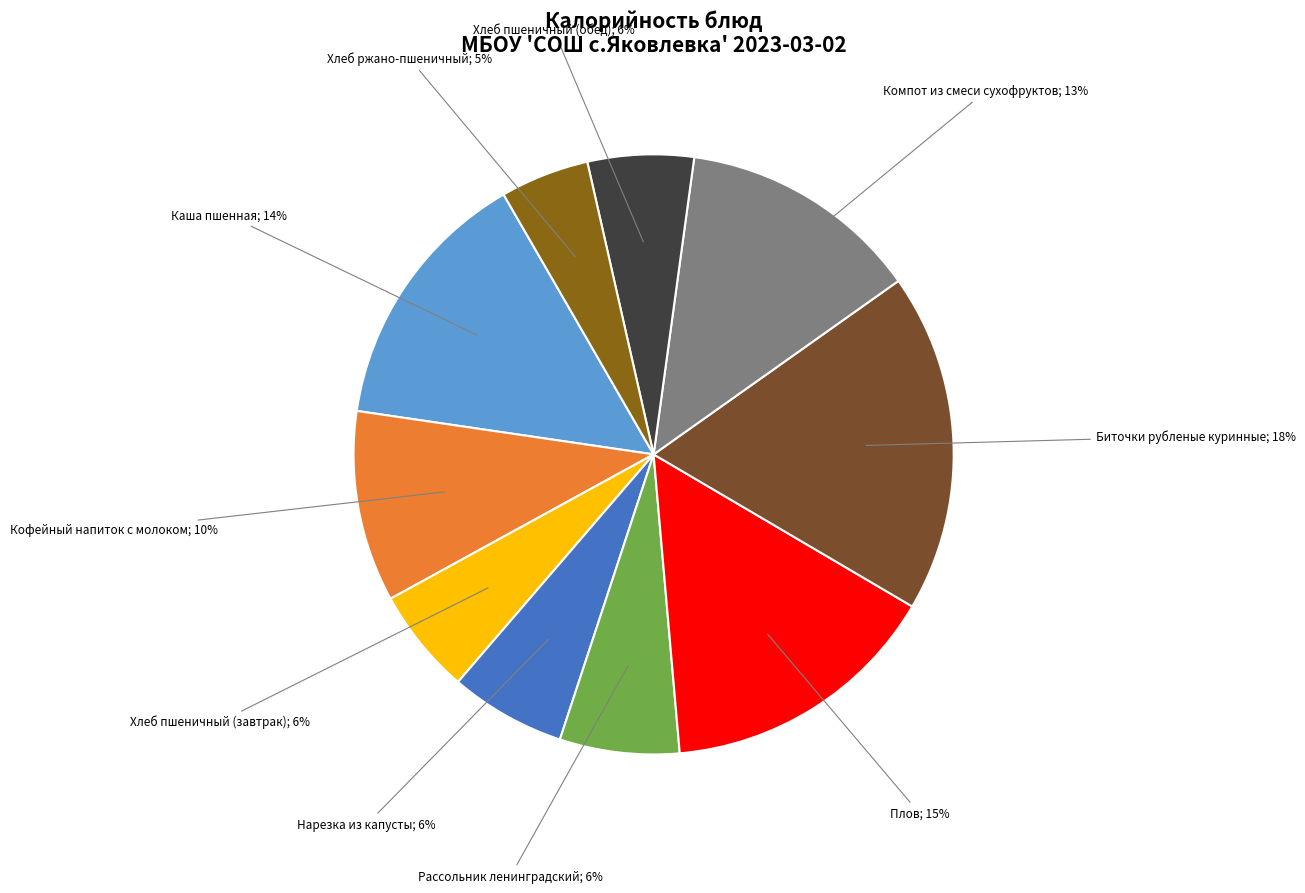

Is there any slice that represents more than half of the pie?

No